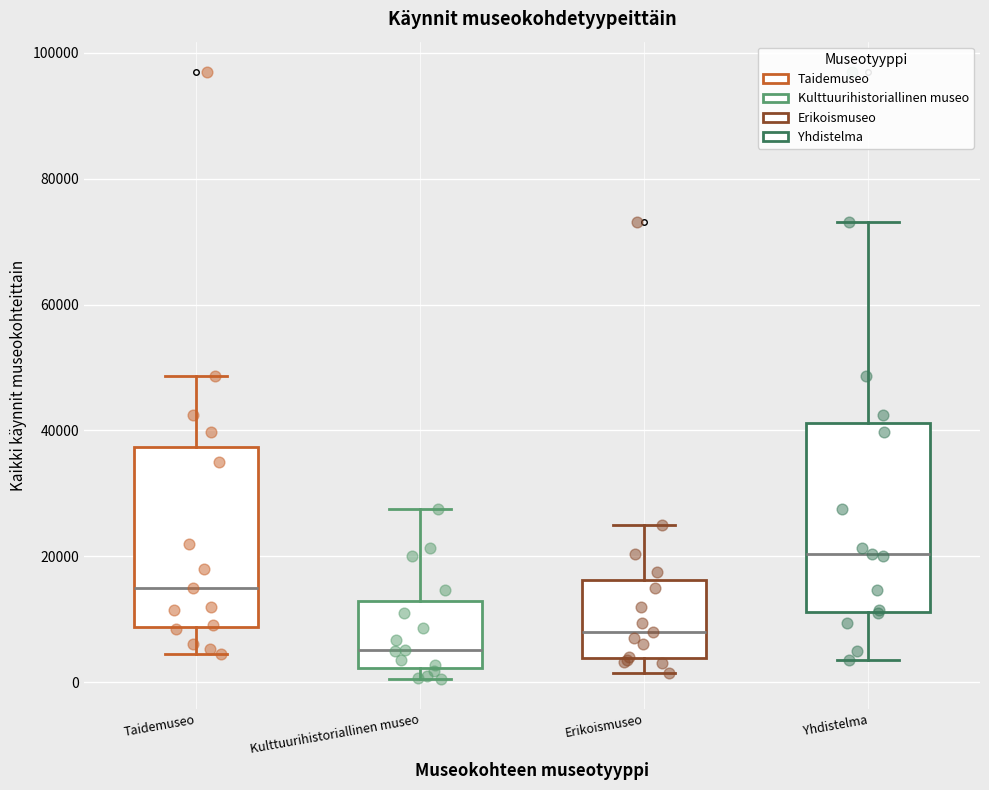

Reading left to right, transcribe this box plot: for each box, give where its median line is, the range the box spans, and where its two whiskers end, as read against the y-axis. The values are not printed on the chart, so give them approximately, as read against the axis.

Taidemuseo: median 16000, box 8000 to 38000, whiskers 4000 to 48000
Kulttuurihistoriallinen museo: median 6000, box 2000 to 12000, whiskers 0 to 28000
Erikoismuseo: median 8000, box 4000 to 16000, whiskers 2000 to 26000
Yhdistelma: median 20000, box 12000 to 42000, whiskers 4000 to 74000